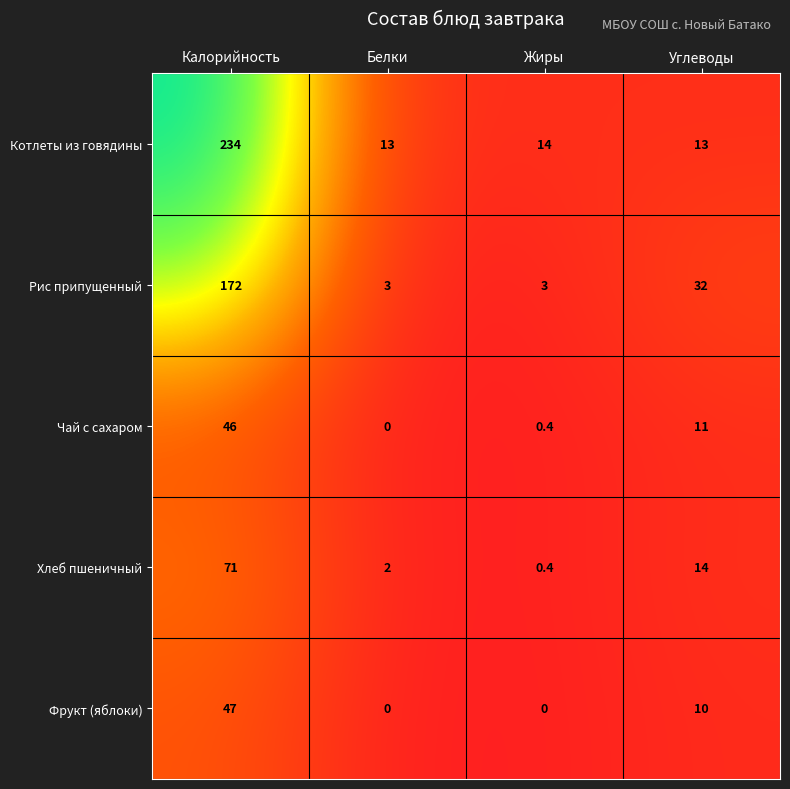

The Чай с сахаром series shows 18.0 at Калорийность. True or false?

False